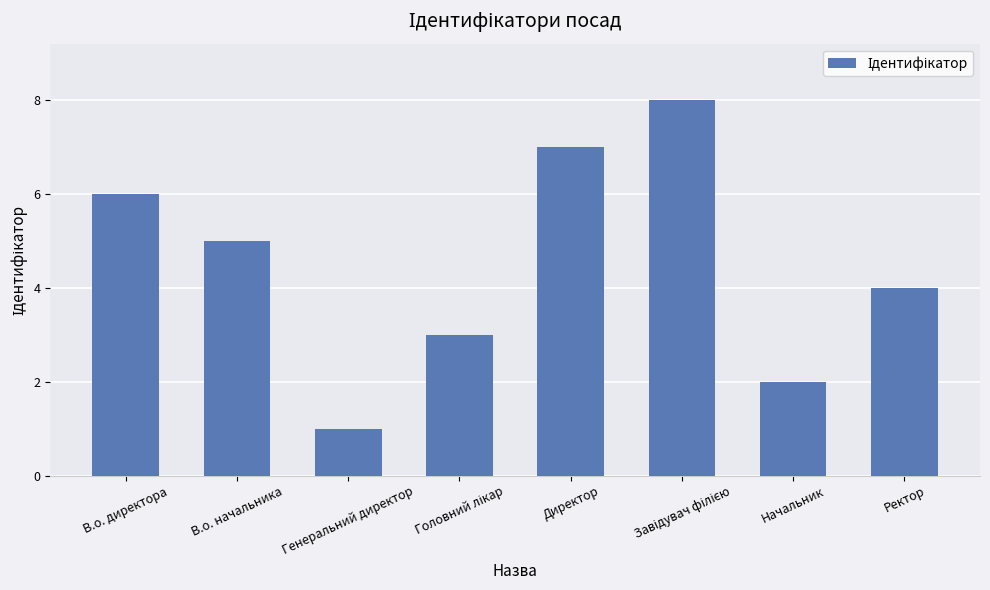

What is the minimum value shown in the chart?

1